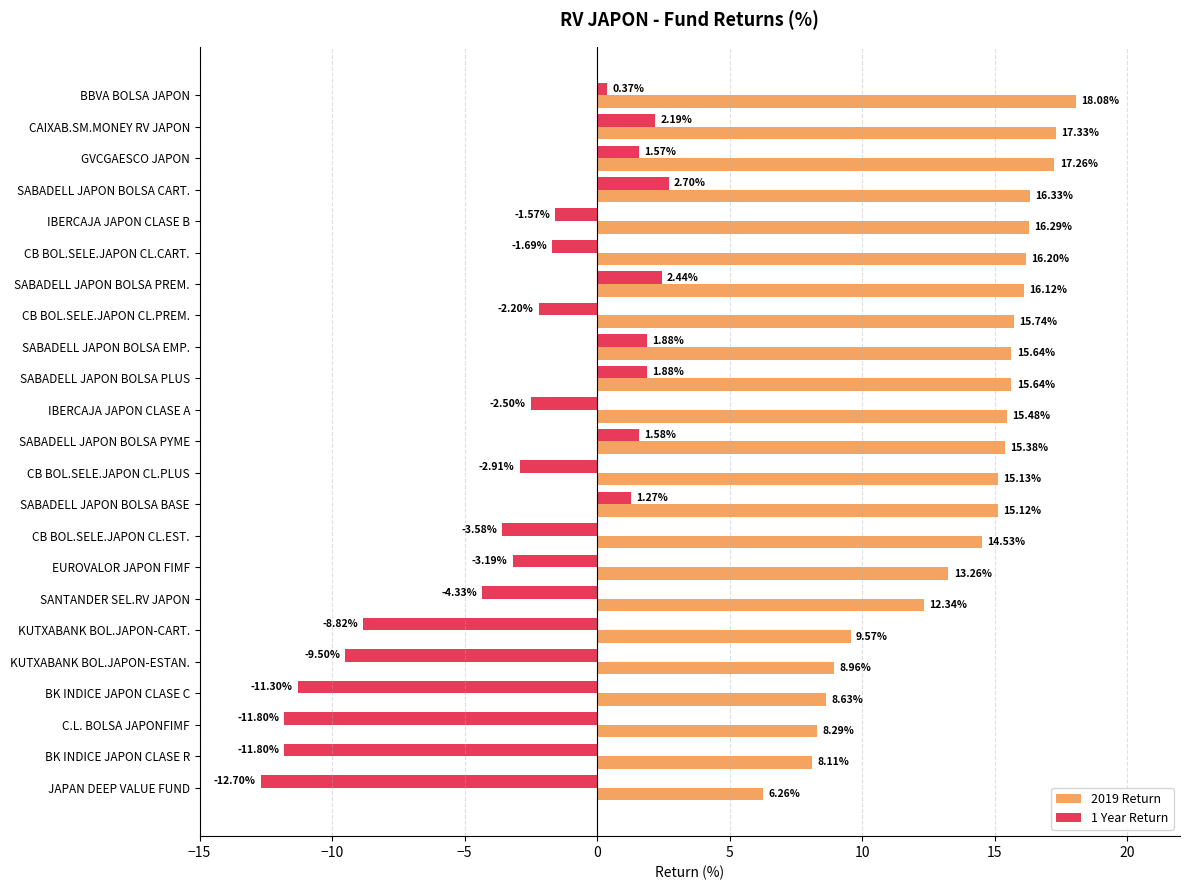

At which label is 1 Year Return closest to -5?

SANTANDER SEL.RV JAPON